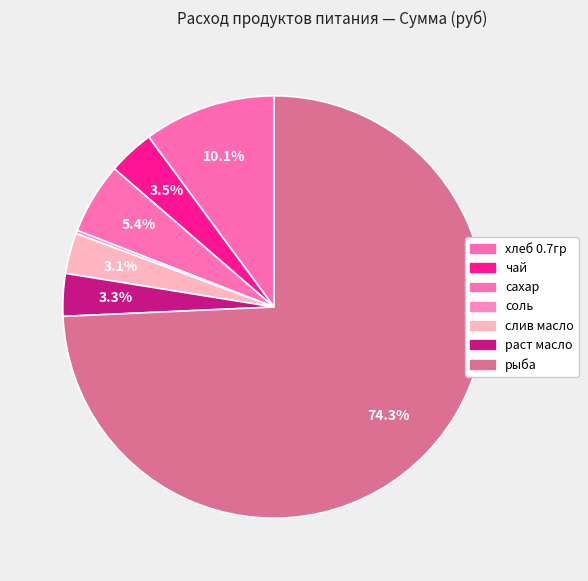

Count the number of slices in the pie.

7